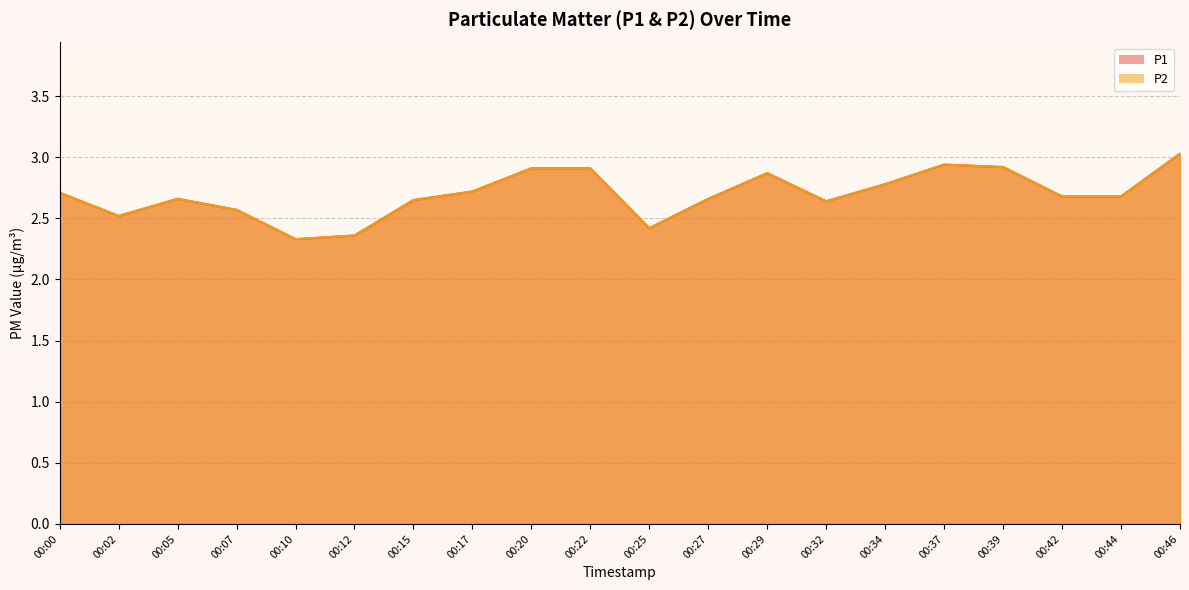

What is the average value of the P2 series?

2.7